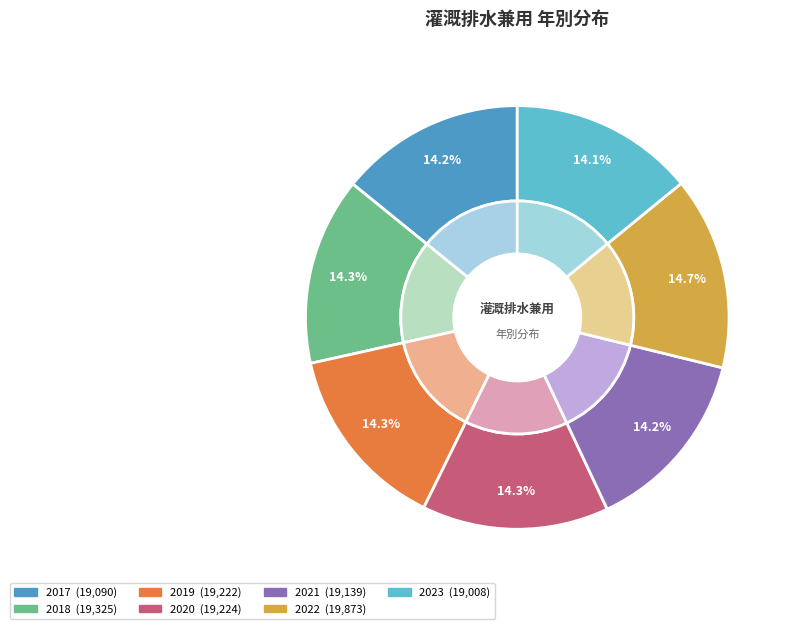

What percentage is the 2017 slice, to the nearest percent?

14%